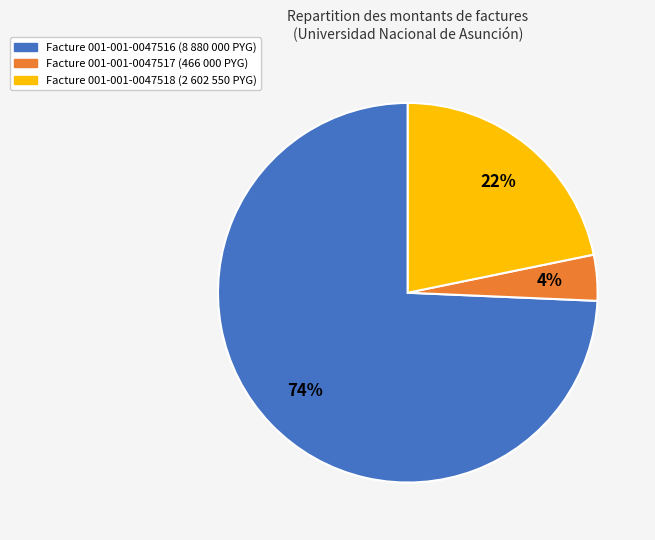

Does any single category account for the majority?

Yes